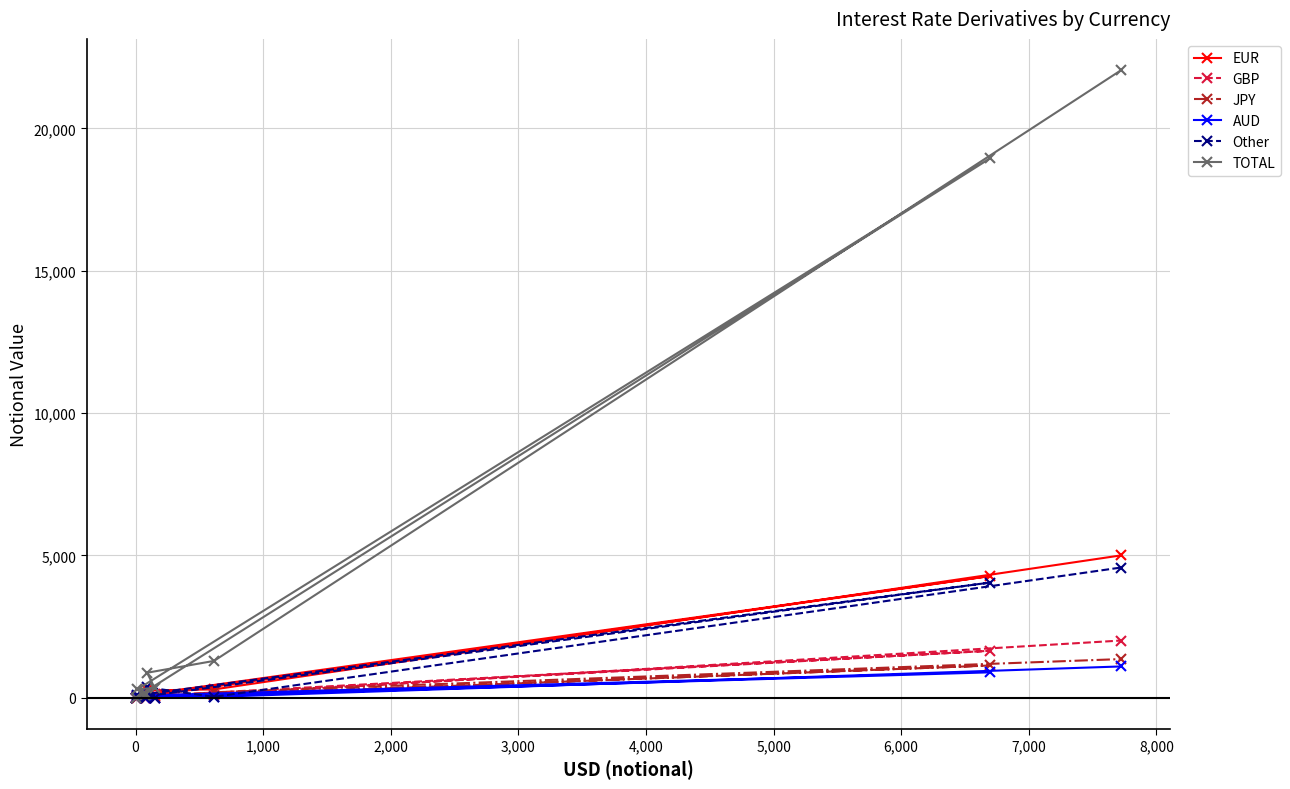

True or false: JPY and TOTAL intersect in this chart.

False